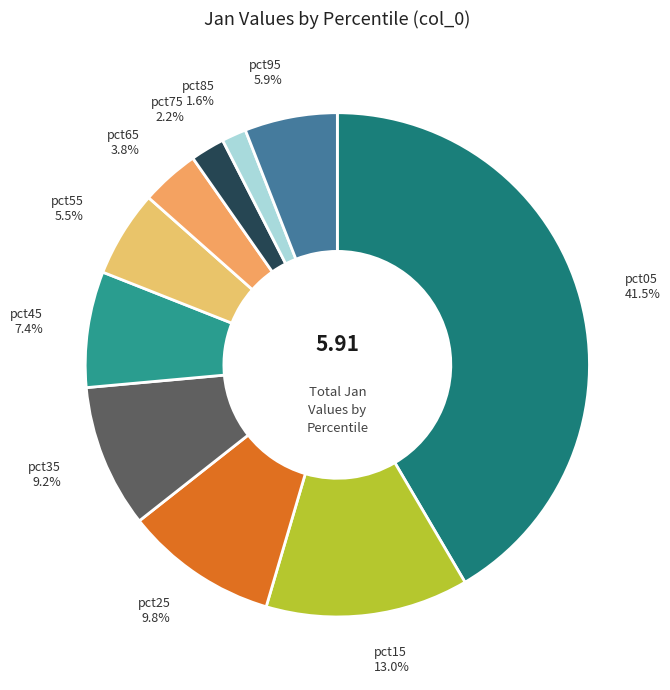

To the nearest percent, what is the difference between the largest and smallest slice percentages?

40%